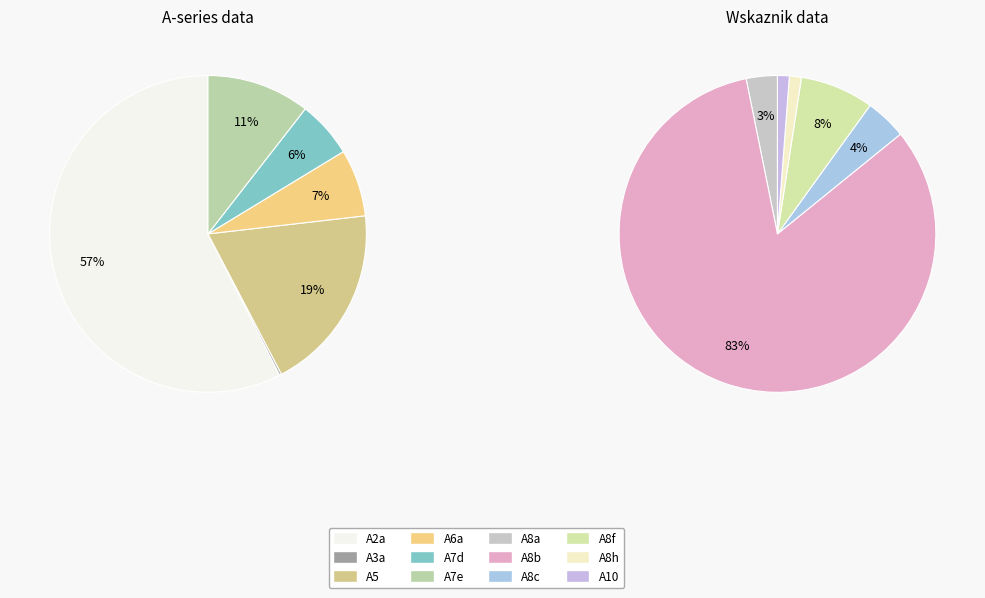

True or false: A8b accounts for 58% of the total.

False